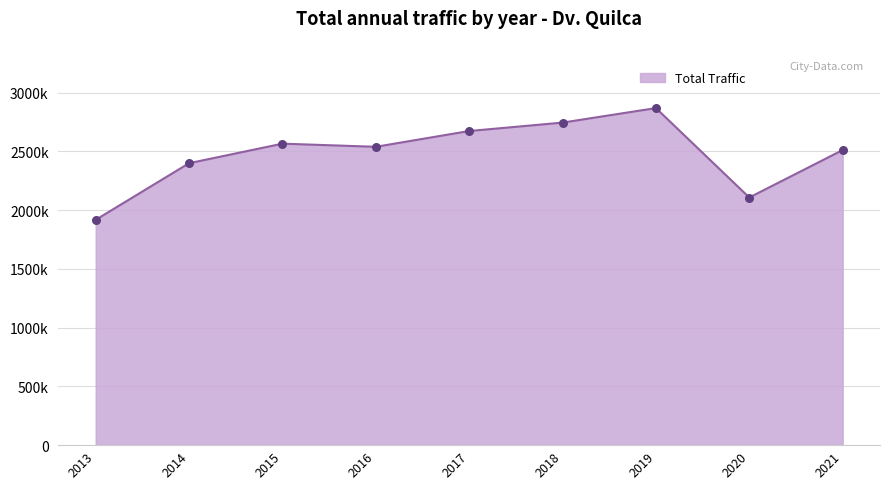

Does the chart have visible grid lines?

Yes